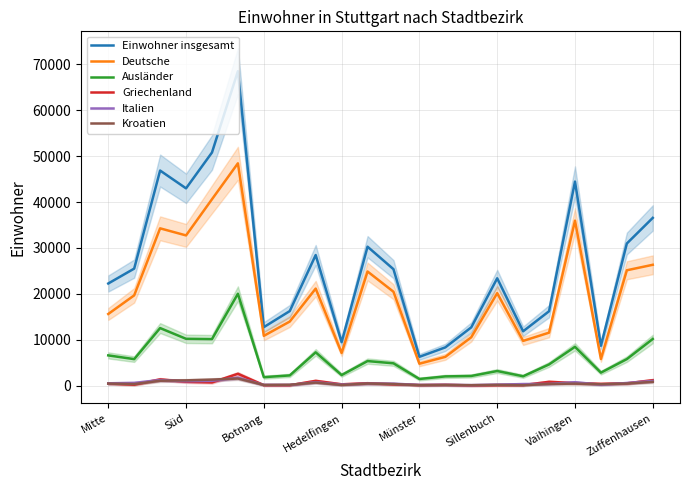

True or false: Deutsche and Griechenland intersect in this chart.

False